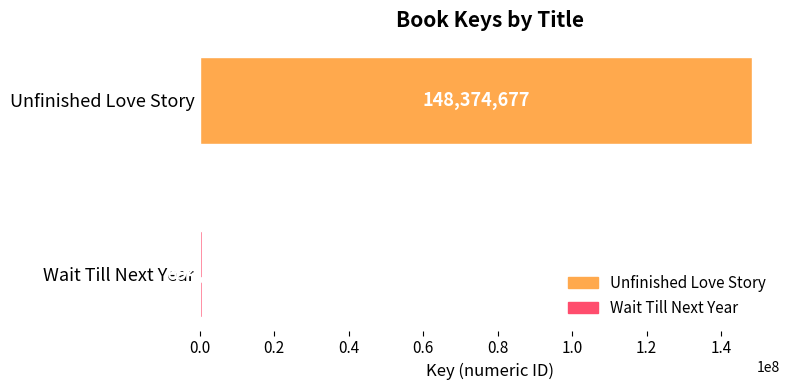

Rank the categories by value from lowest to highest.

Wait Till Next Year, Unfinished Love Story